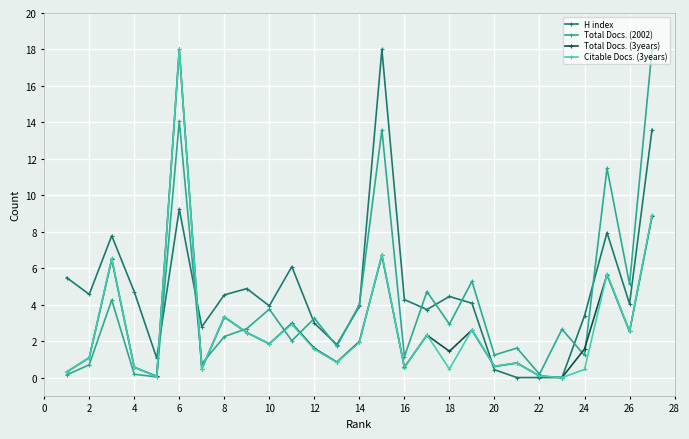

How many interior local peaks does the Citable Docs. (3years) series have?

9